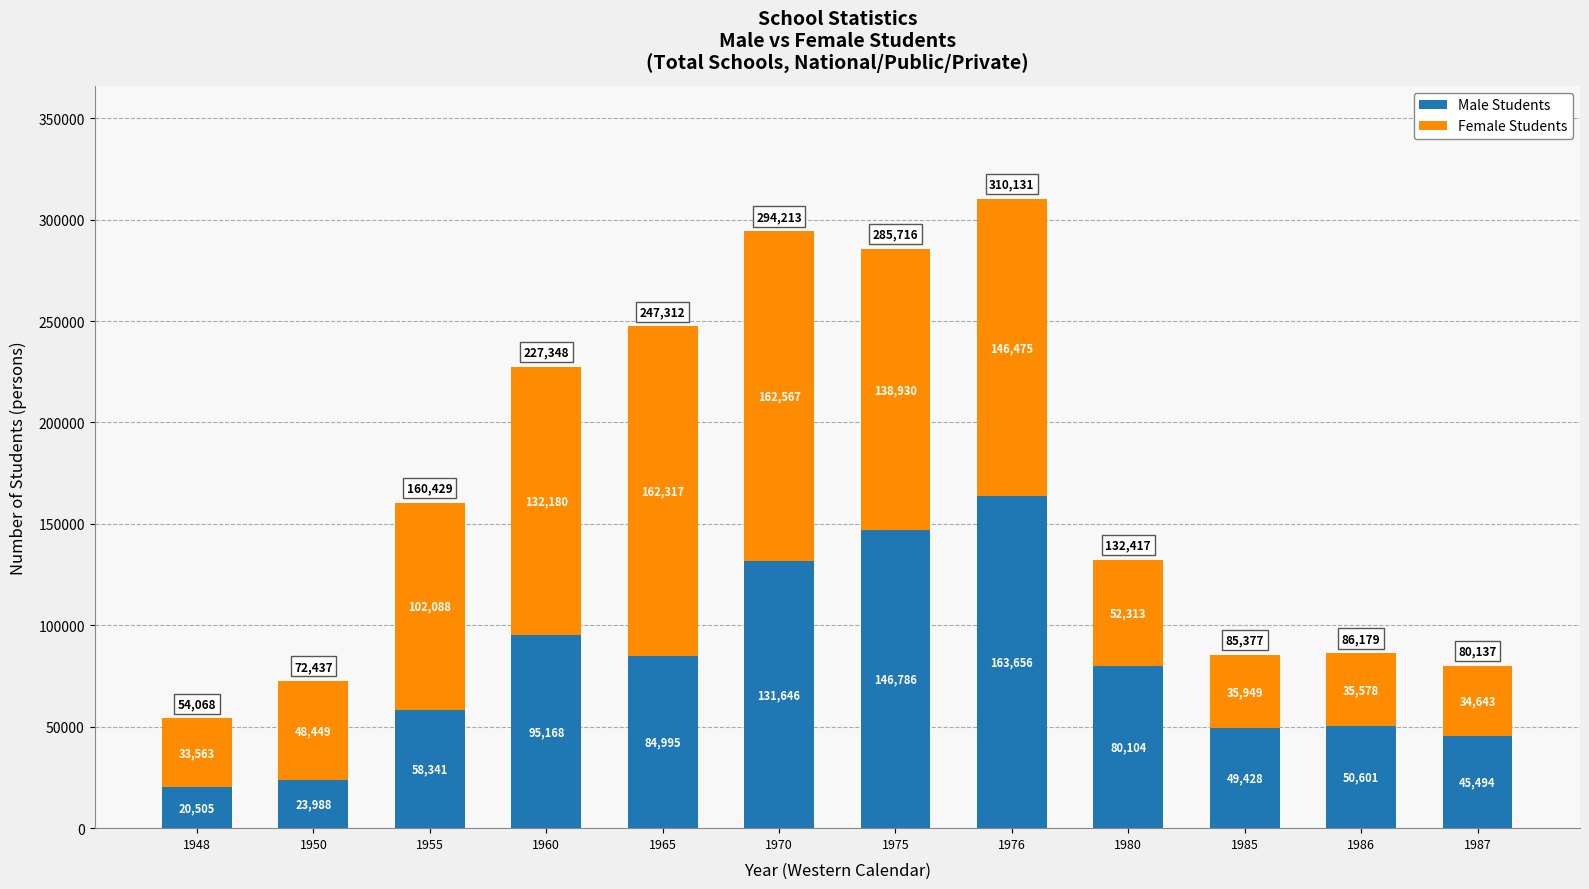

How many bars are there in total?

12